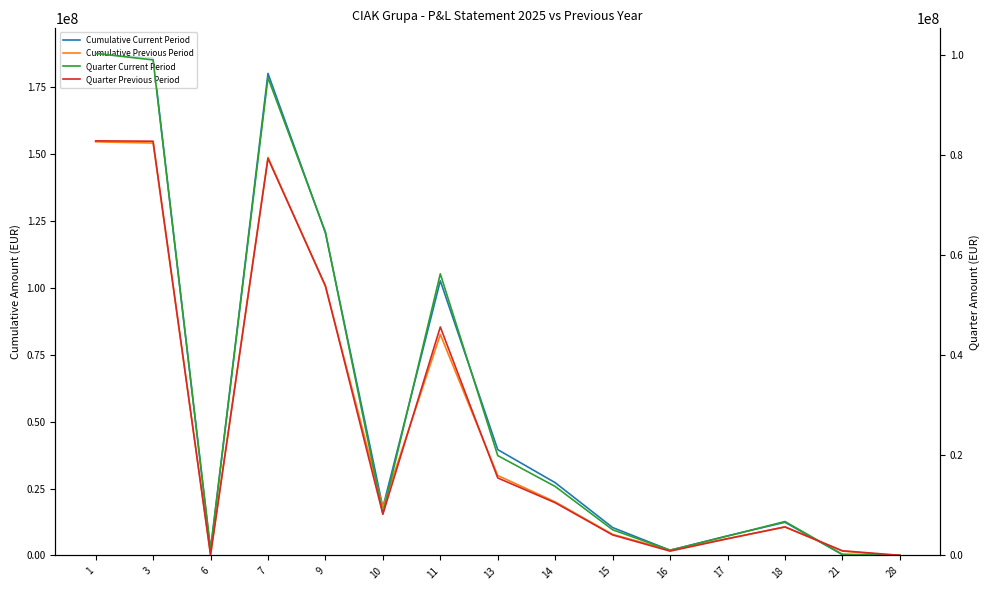

Reading left to right, list all the values displayed in this chart.

Cumulative Current Period: 1=187673566	3=185905295	6=1768271	7=180206394	9=120583013	10=17906445	11=102676568	13=39553458	14=27199922	15=10426239	16=1927297	17=7325226	18=12397481	21=321278	28=25938
Cumulative Previous Period: 1=154639445	3=154185627	6=453818	7=148811920	9=100588339	10=17961012	11=82627327	13=29876562	14=20019907	15=7852428	16=2004227	17=6306545	18=10645048	21=1625576	28=-230150
Quarter Current Period: 1=100229824	3=98936541	6=1293283	7=95371925	9=64569869	10=8342596	11=56227273	13=19931659	14=13769415	15=5125451	16=1036793	17=3864675	18=6769421	21=210363	28=25938
Quarter Previous Period: 1=82772107	3=82701517	6=70590	7=79266563	9=53827272	10=8215135	11=45612137	13=15468086	14=10519669	15=4091479	16=856938	17=3324198	18=5692774	21=925474	28=28759